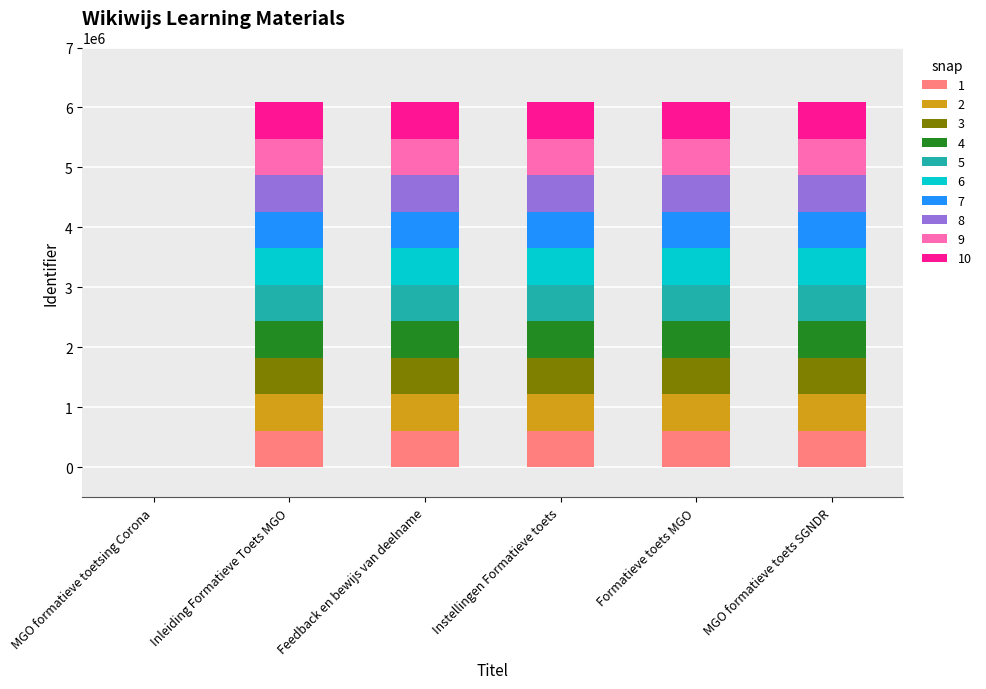

Are the bars grouped side by side (vs. stacked)?

No